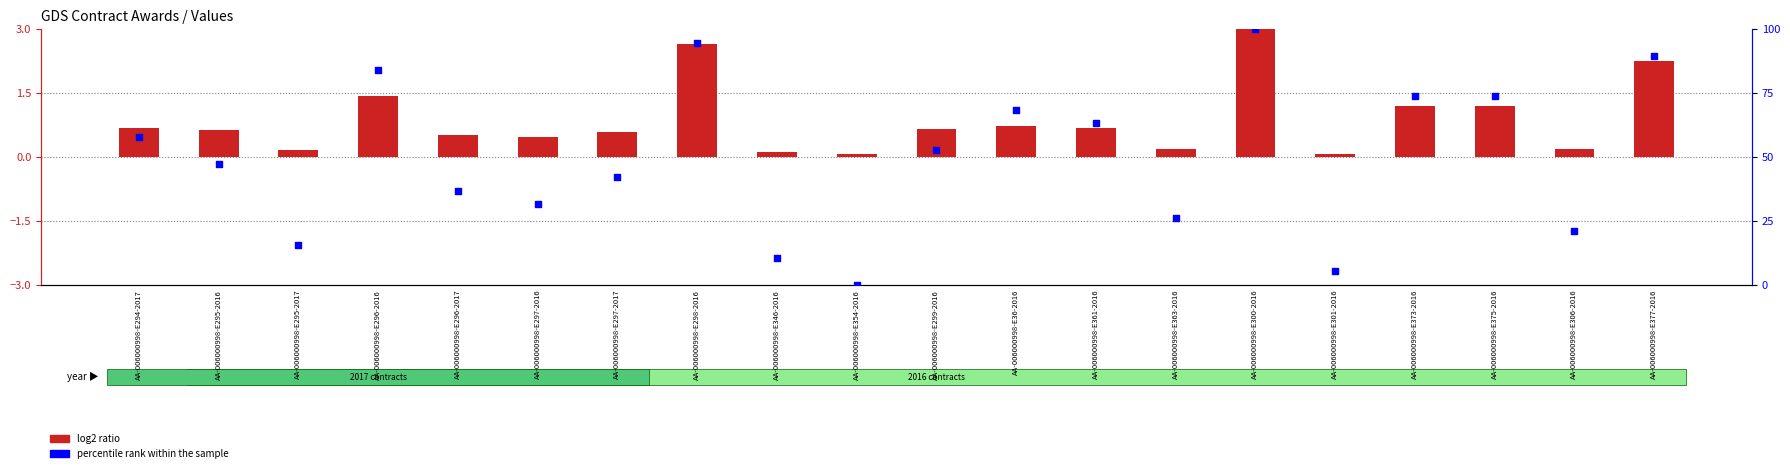

Which series contains the highest Y value?

percentile rank within the sample